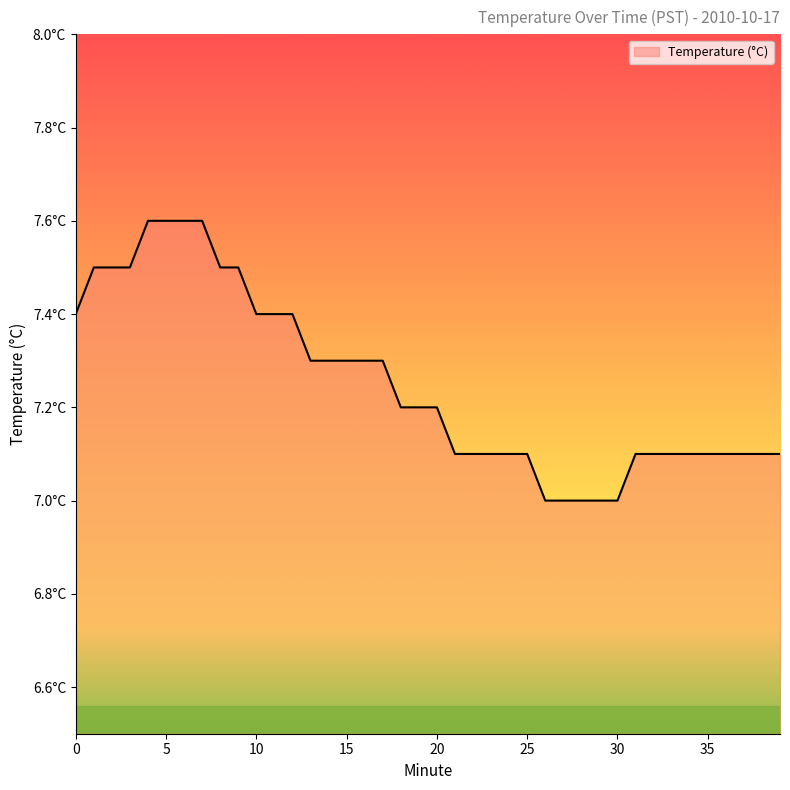

What is the value of the 7th point from the left?

7.6